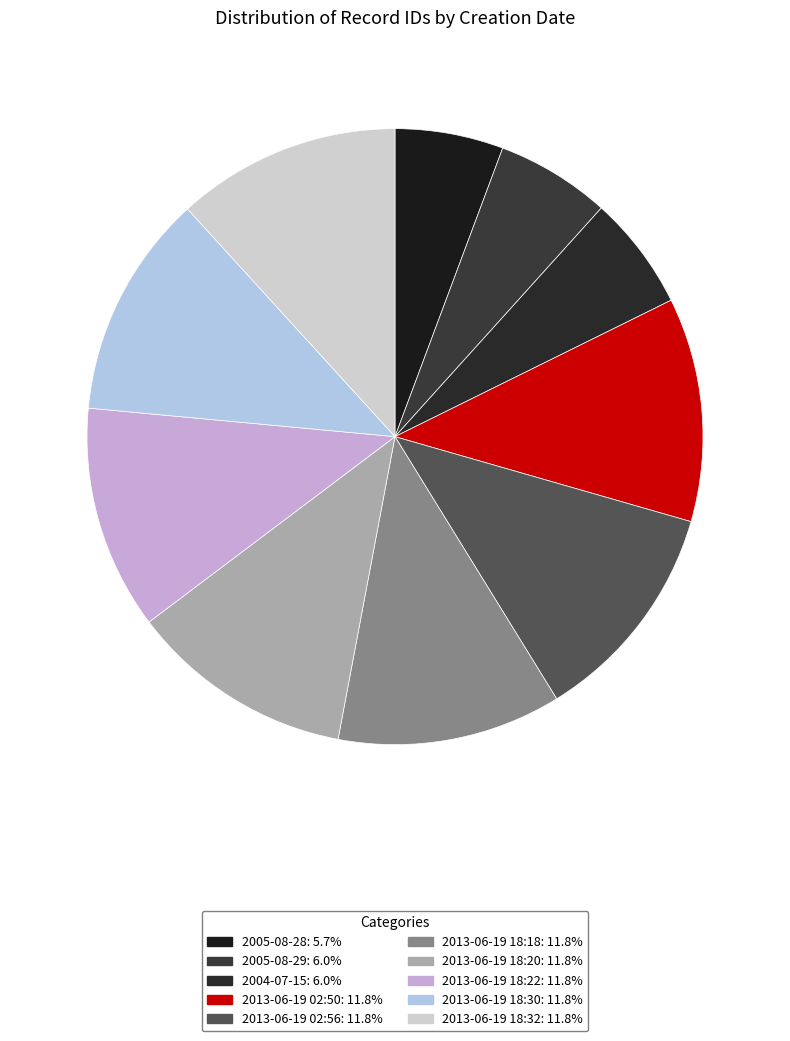

Rank the categories by value from lowest to highest.

2005-08-28, 2005-08-29, 2004-07-15, 2013-06-19 02:50, 2013-06-19 02:56, 2013-06-19 18:18, 2013-06-19 18:20, 2013-06-19 18:22, 2013-06-19 18:30, 2013-06-19 18:32